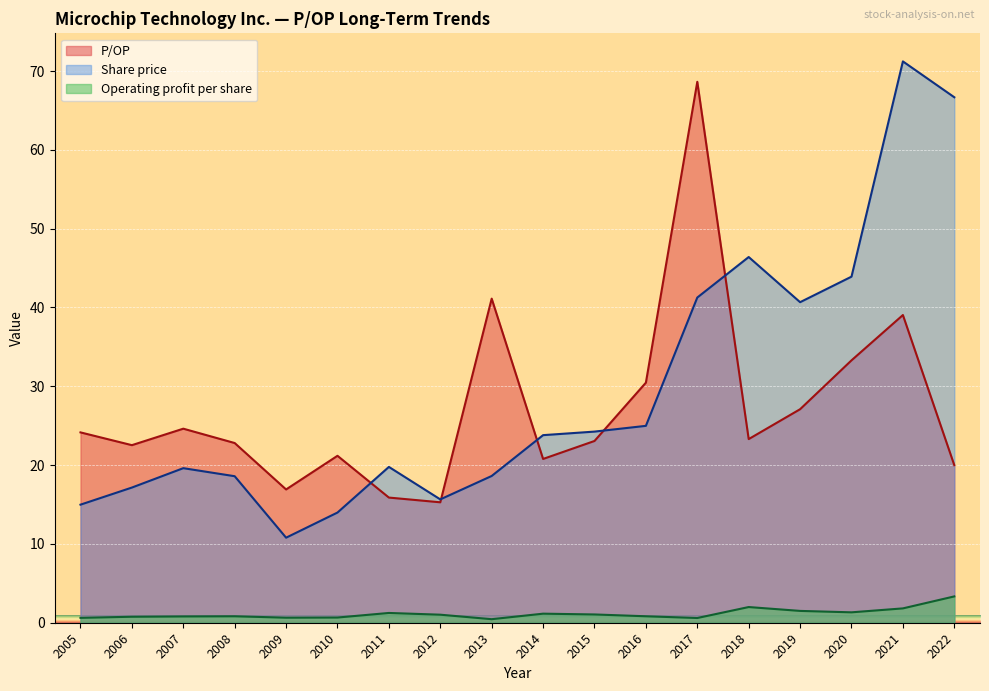

Rank the categories by P/OP value from highest to lowest.

2017, 2013, 2021, 2020, 2016, 2019, 2007, 2005, 2018, 2015, 2008, 2006, 2010, 2014, 2022, 2009, 2011, 2012